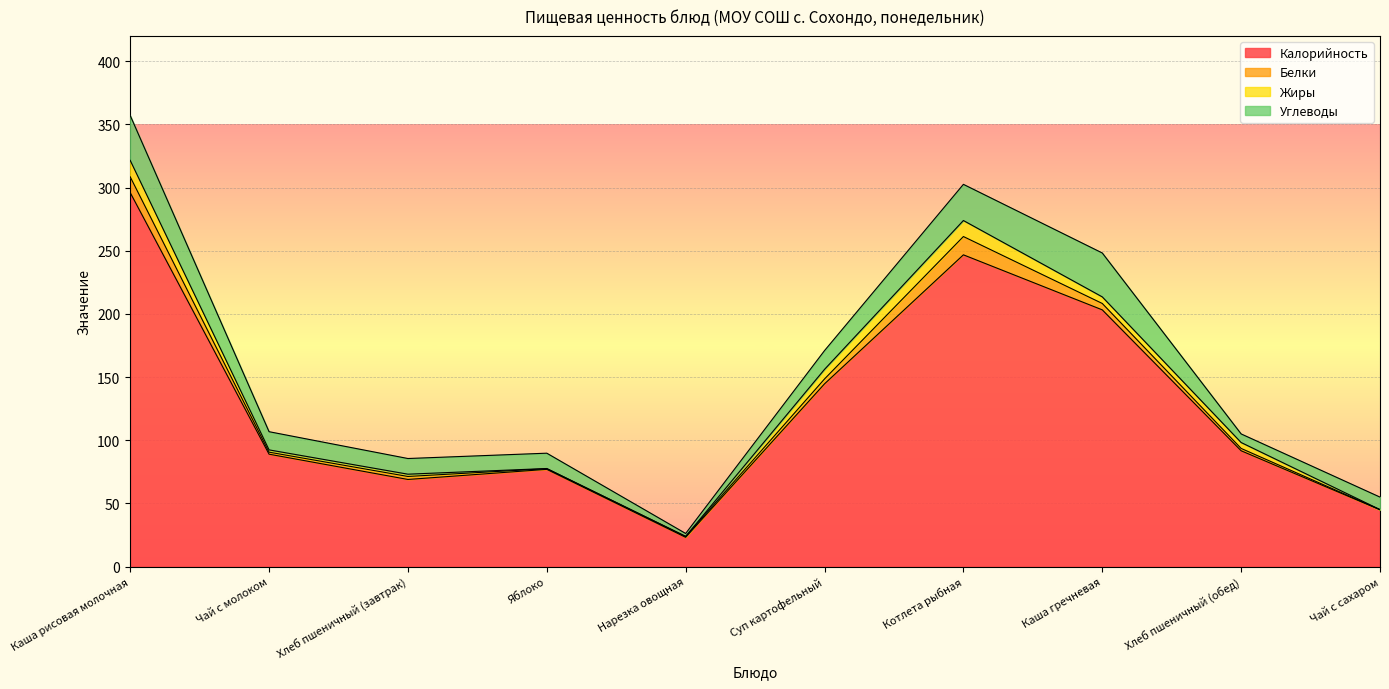

Rank the series by their maximum value, from highest to lowest.

Калорийность, Углеводы, Белки, Жиры